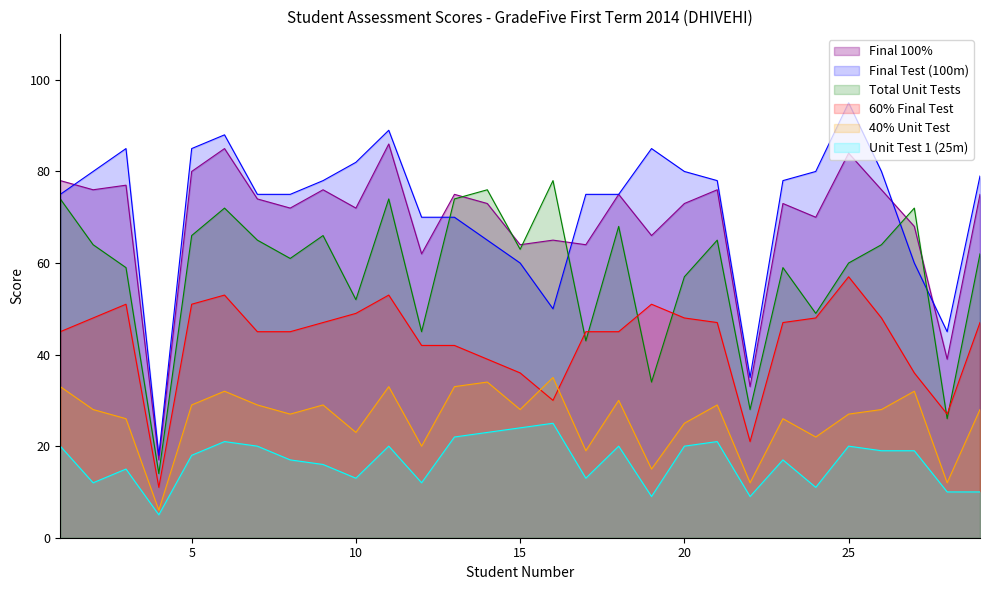

What is the difference between the second highest and minimum values in the Unit Test 1 (25m) series?

19